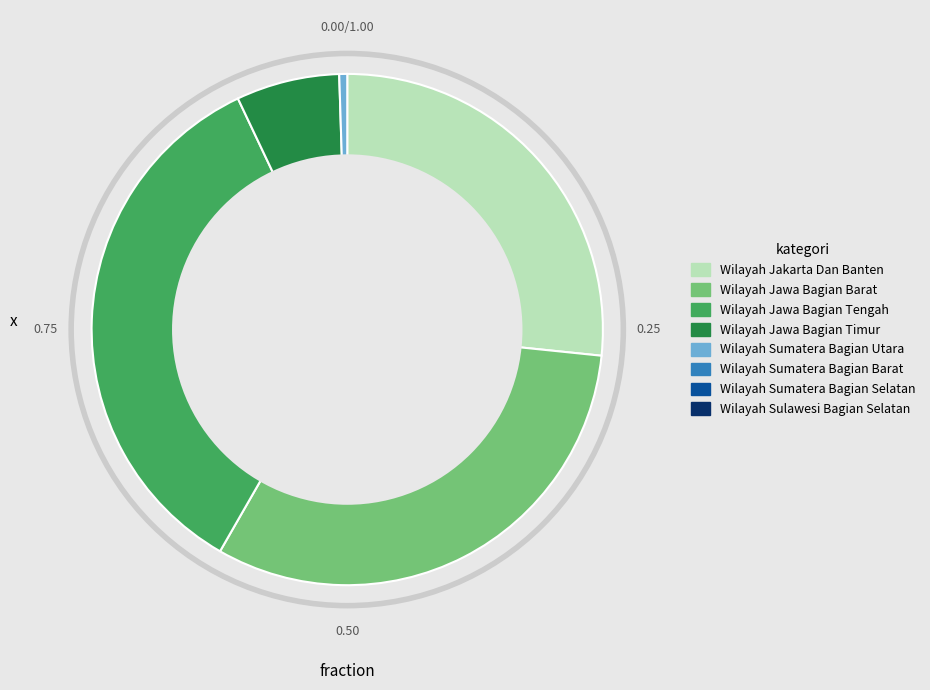

Does any single category account for the majority?

No